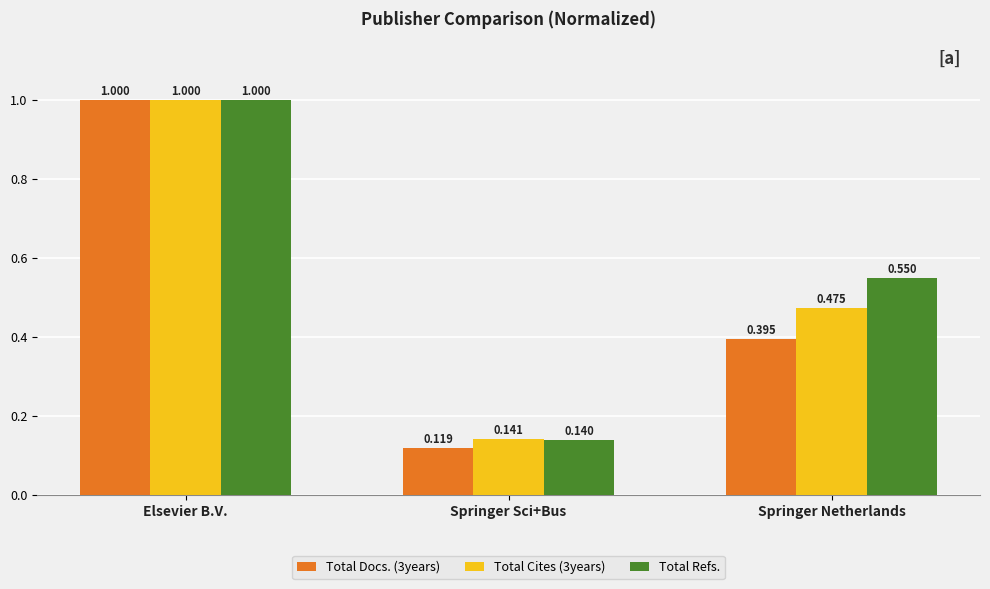

Which category has the highest value across all series?

Elsevier B.V.